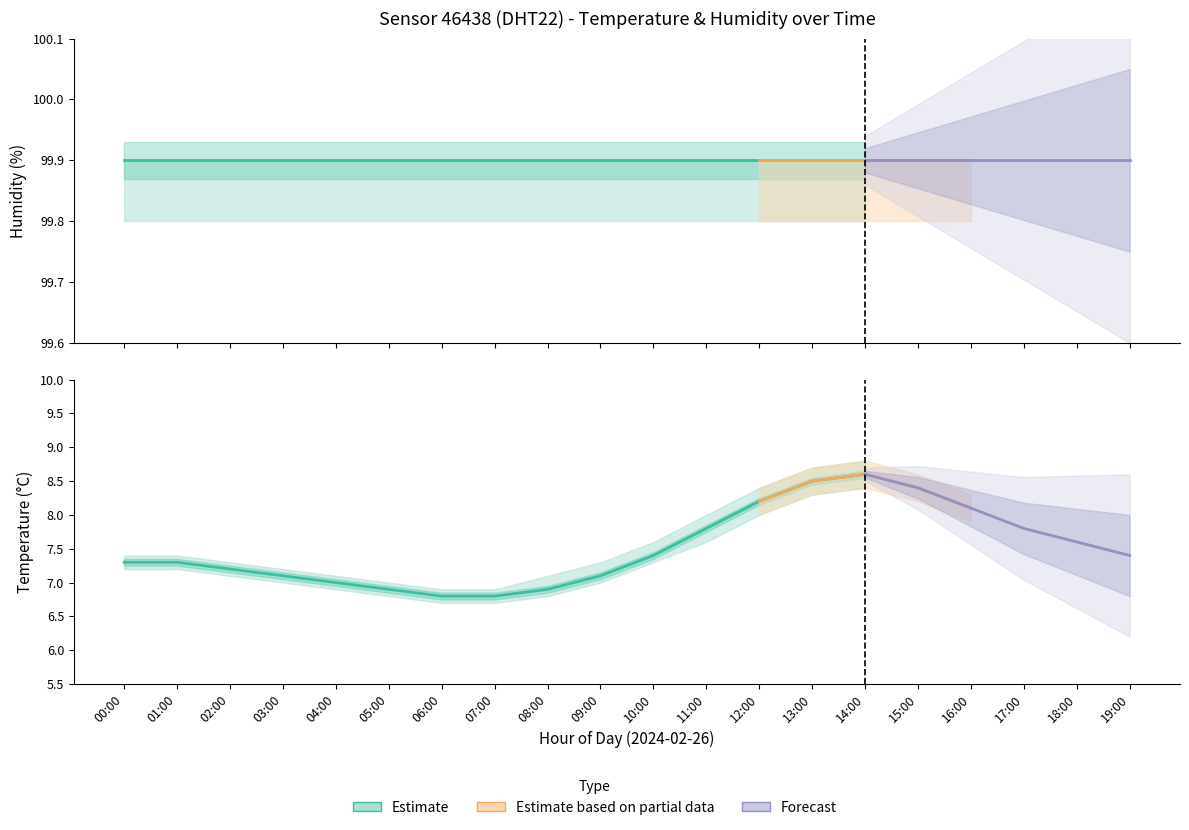

What is the sum of all humidity_upper values?

1998.0